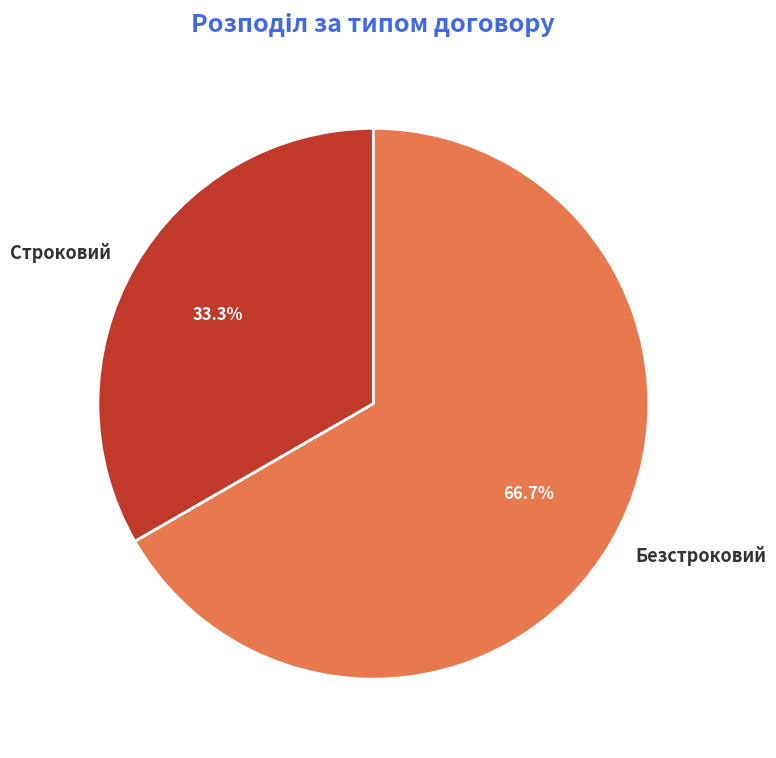

Is it true that Строковий is 27% of the pie?

False